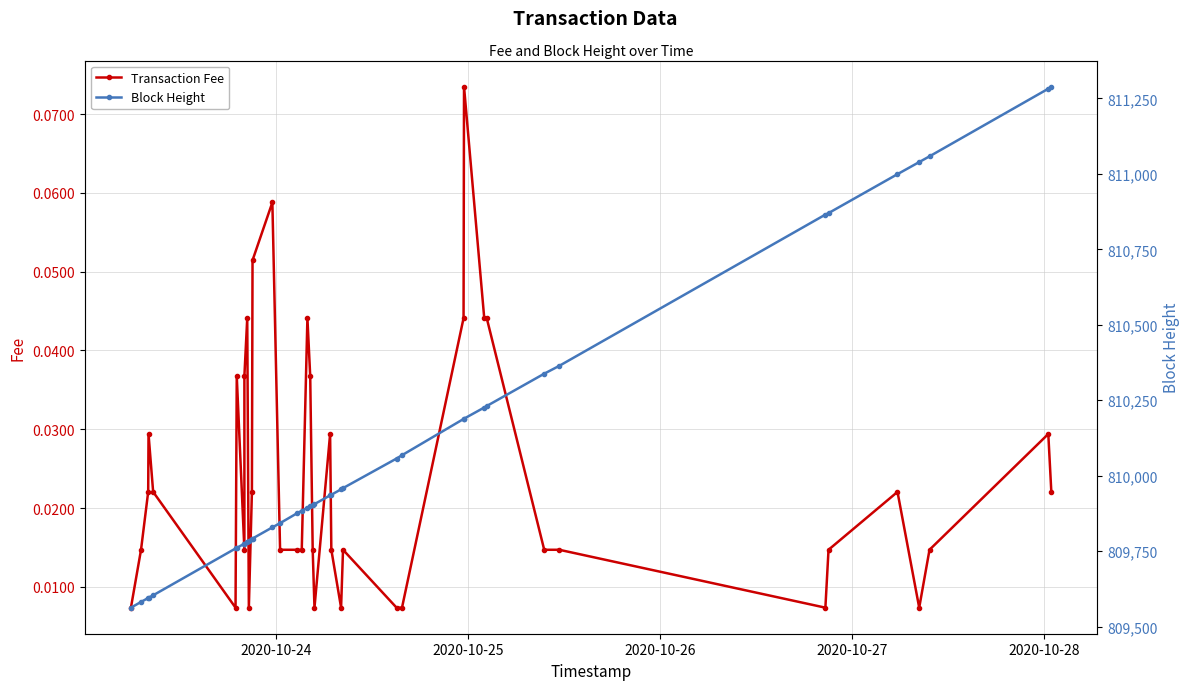

True or false: Block Height and Transaction Fee intersect in this chart.

False